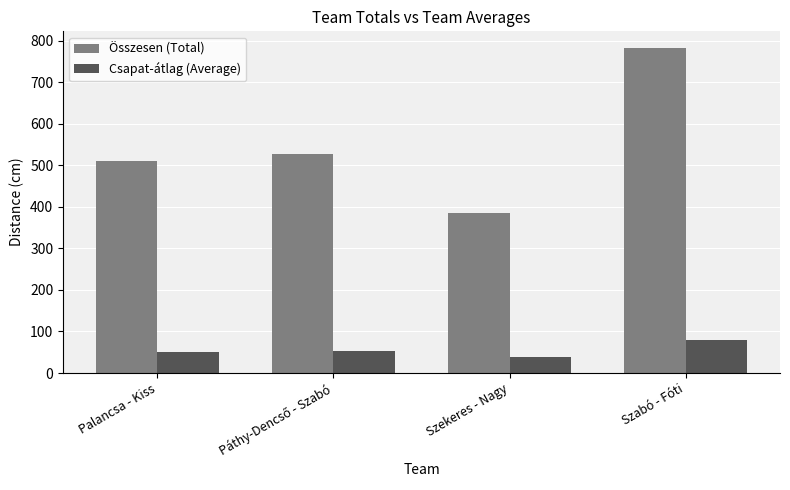

List the series in order of their overall mean, highest first.

Összesen (Total), Csapat-átlag (Average)